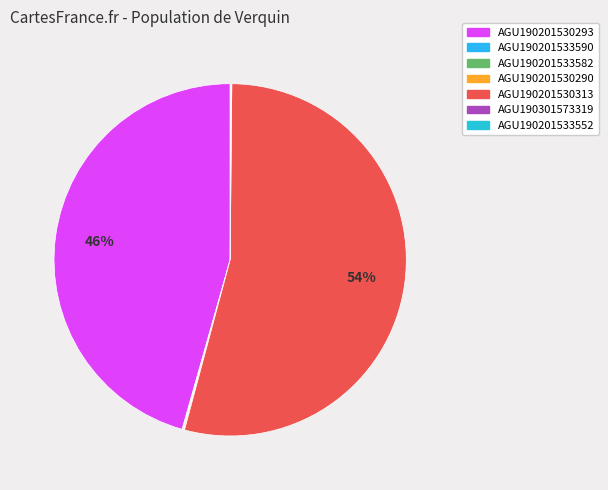

Between AGU190201530313 and AGU190201530293, which is larger?

AGU190201530313